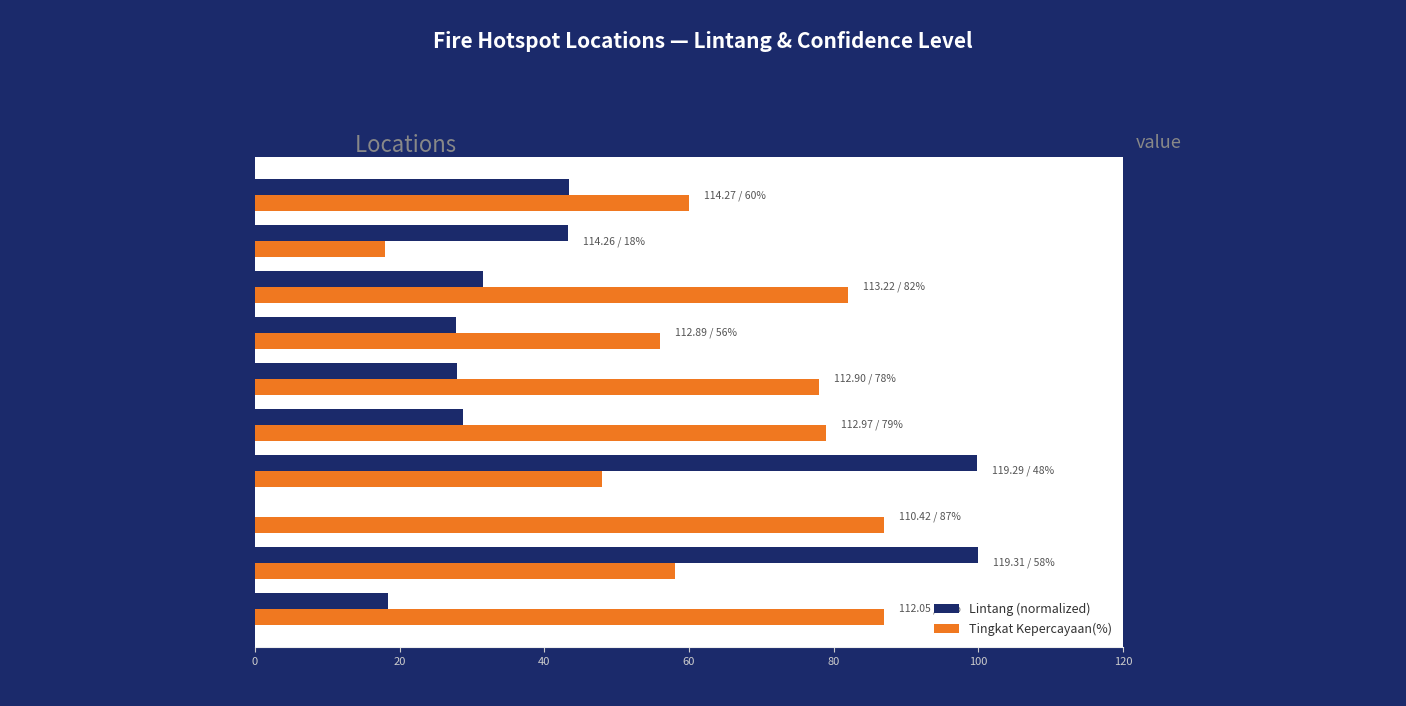

Between KALIS(1) and LONG APARI(1), which series saw the biggest shift?

Tingkat Kepercayaan(%)